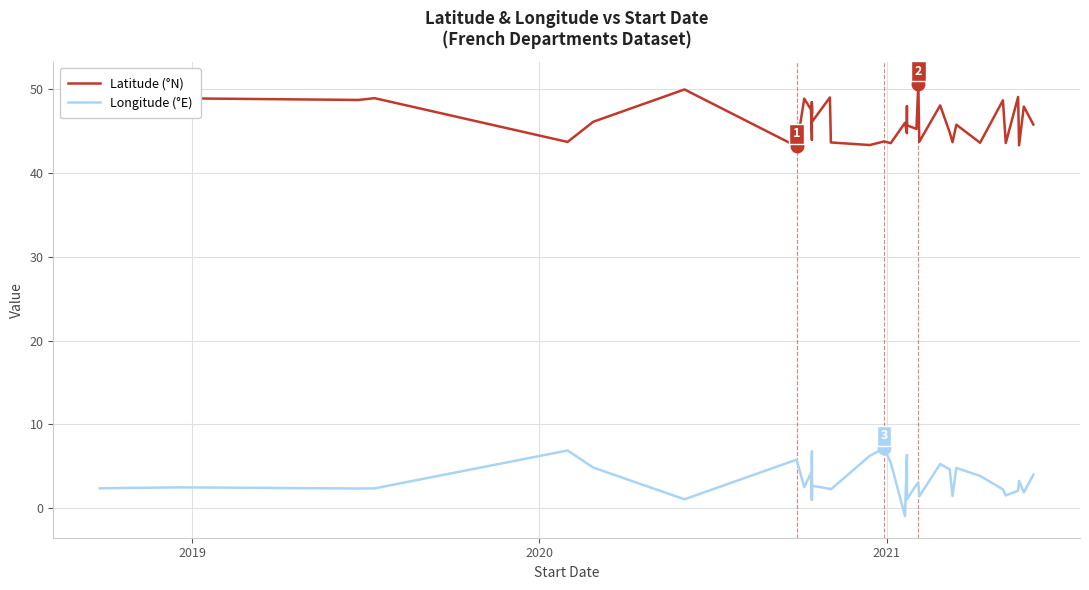

What is the value of the Latitude (°N) point at the 10th from the left?

47.5